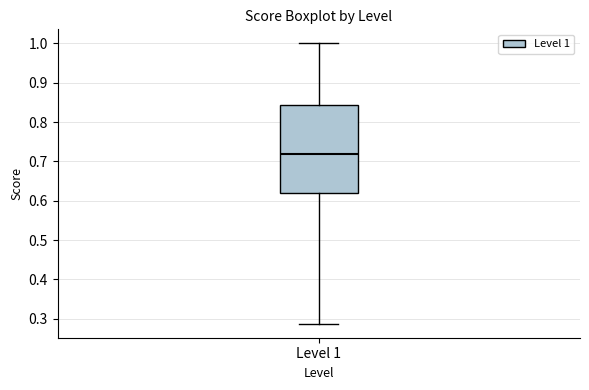

Where does the upper whisker of the box for Level 1 end on the y-axis? The values are not printed on the chart, so give them approximately, as read against the axis.

1.00